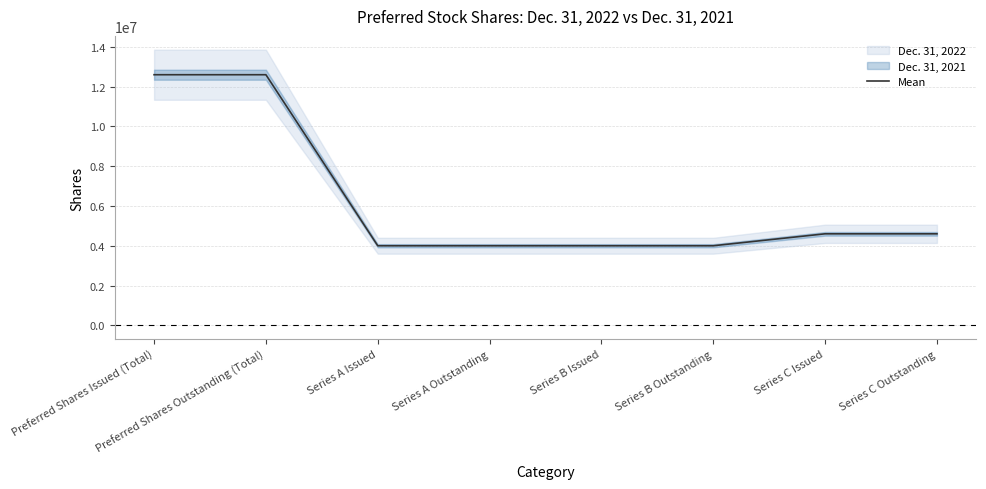

What is the change in value from Preferred Shares Issued (Total) to Series B Outstanding?

-8600000